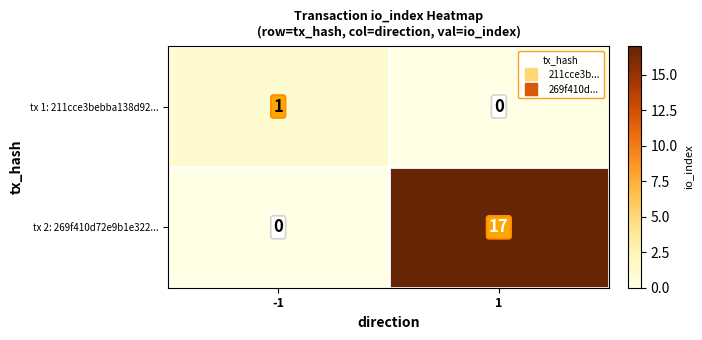

Rank the series by their maximum value, from lowest to highest.

tx 1: 211cce3bebba138d92..., tx 2: 269f410d72e9b1e322...